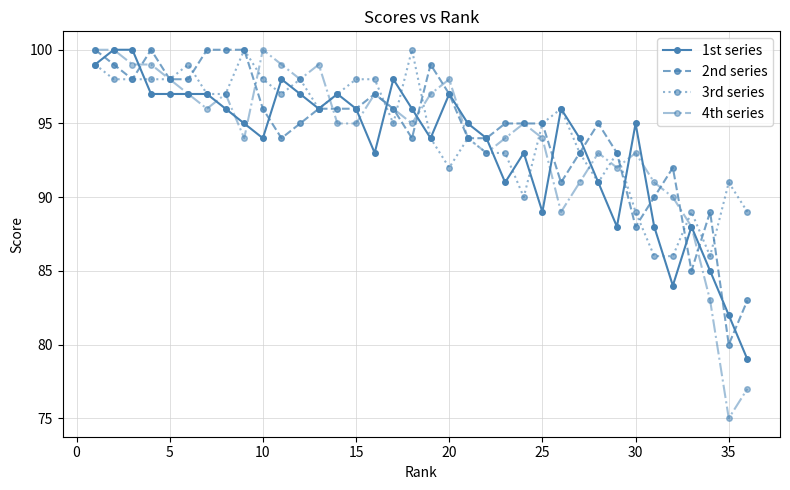

True or false: 1st series has more than 2 points higher than both neighbors.

True